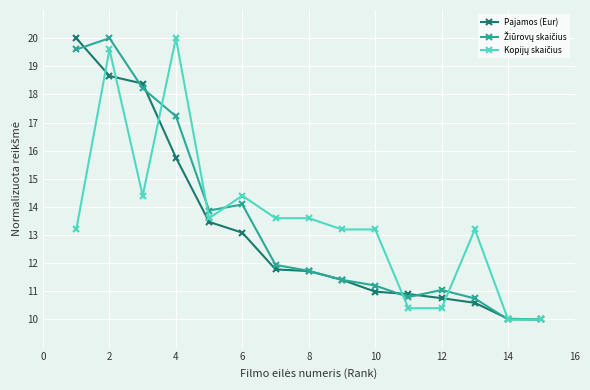

What is the maximum value shown in the chart?

20.0